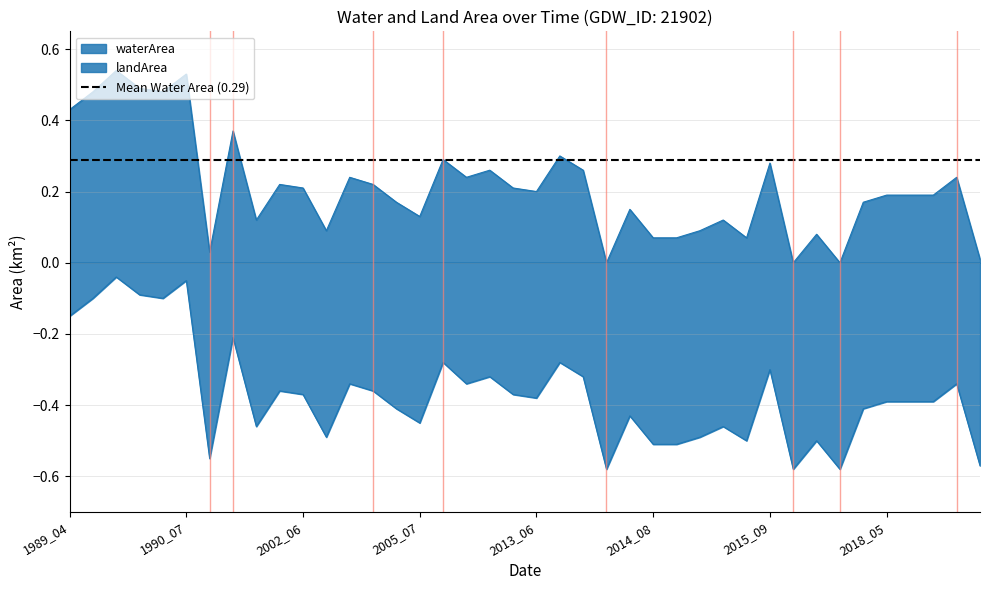

Which label corresponds to the largest value in the chart?

1989_09